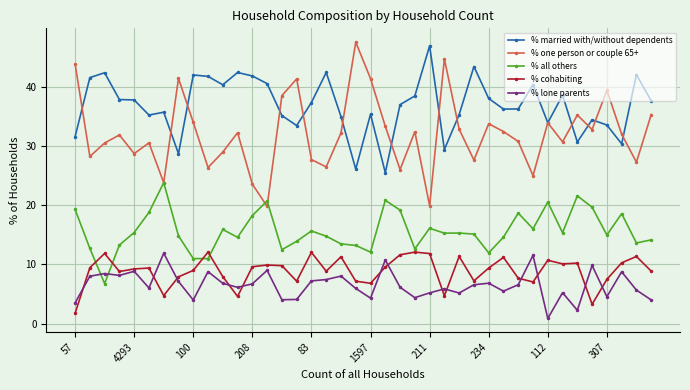

What is the maximum value shown in the chart?

47.5